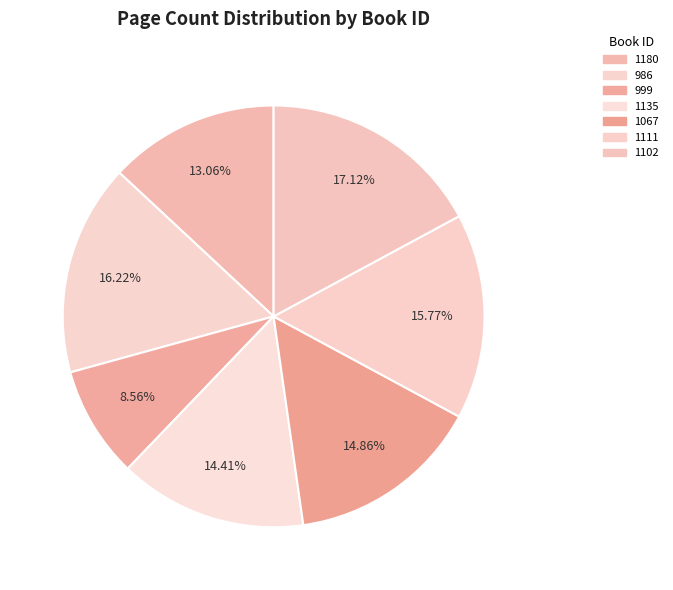

To the nearest percent, what is the difference between the largest and smallest slice percentages?

9%